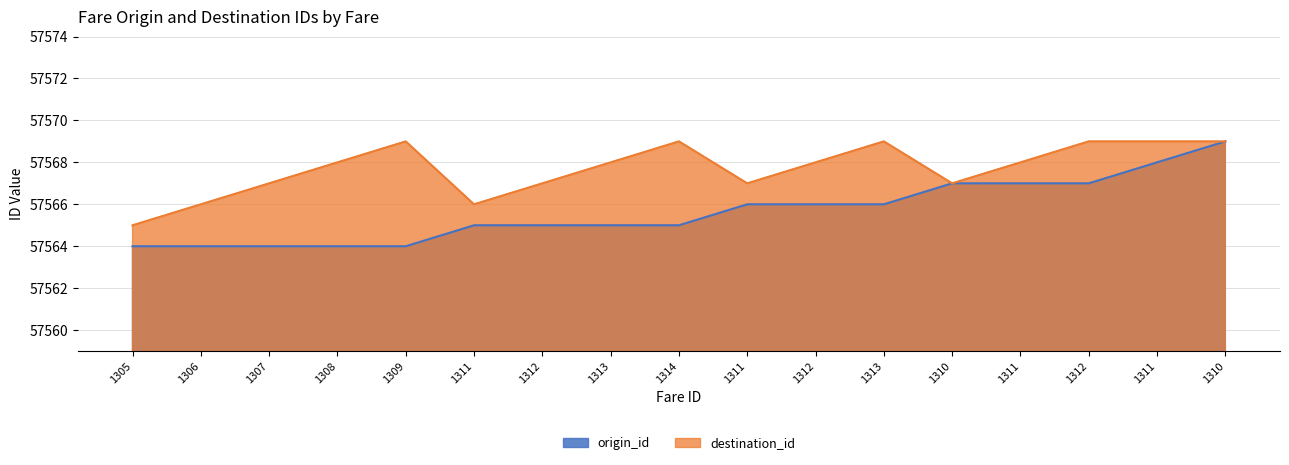

Where is the first local minimum for destination_id?

1311